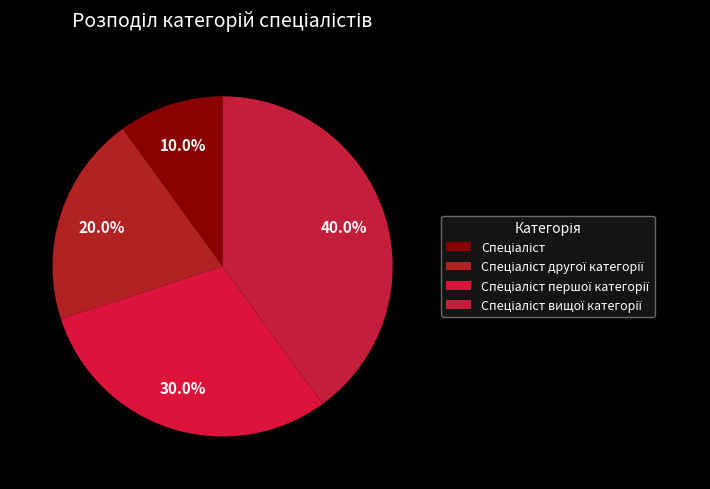

How many slices are in this pie chart?

4